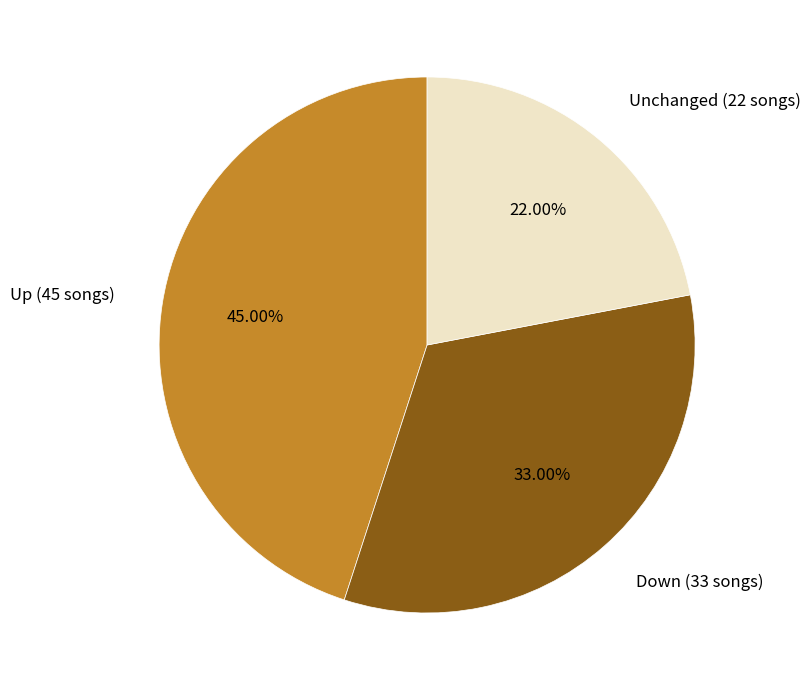

Is the sum of Down (33 songs) and Unchanged (22 songs) greater than half?

Yes